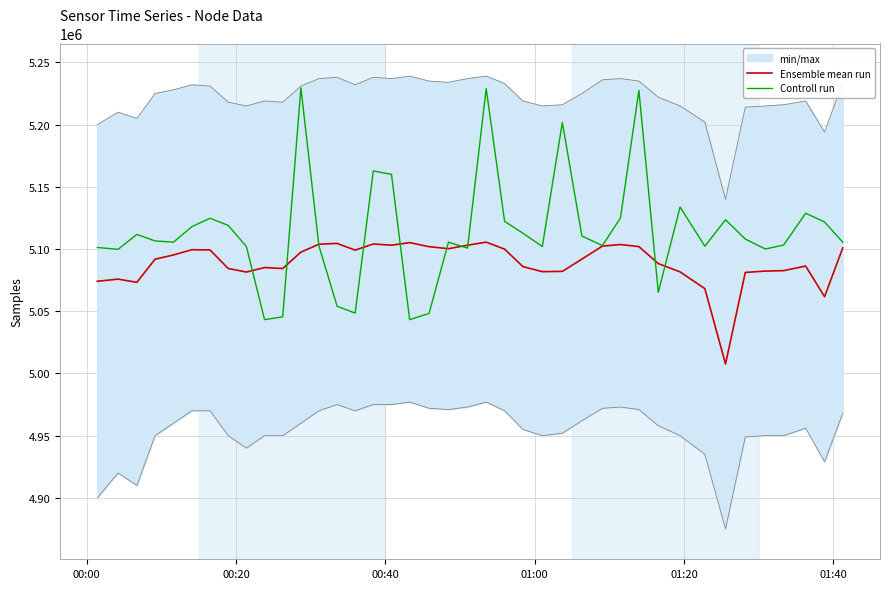

What is the maximum value for Controll run?

5229500